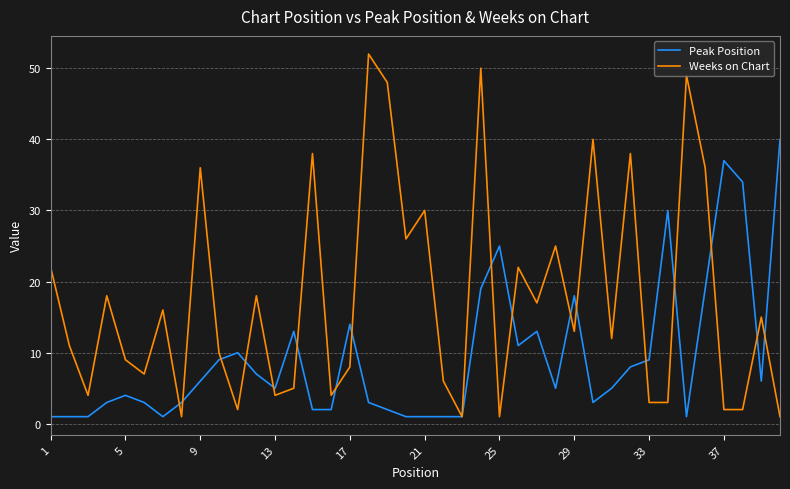

Which series ends up on top after the final intersection of Weeks on Chart and Peak Position?

Peak Position